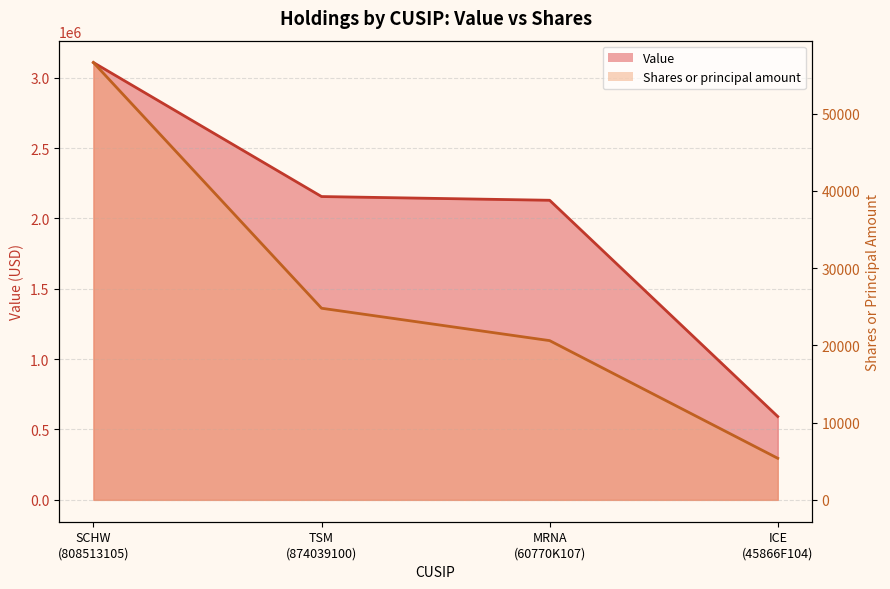

List the series in order of their peak value, lowest first.

Shares or principal amount, Value